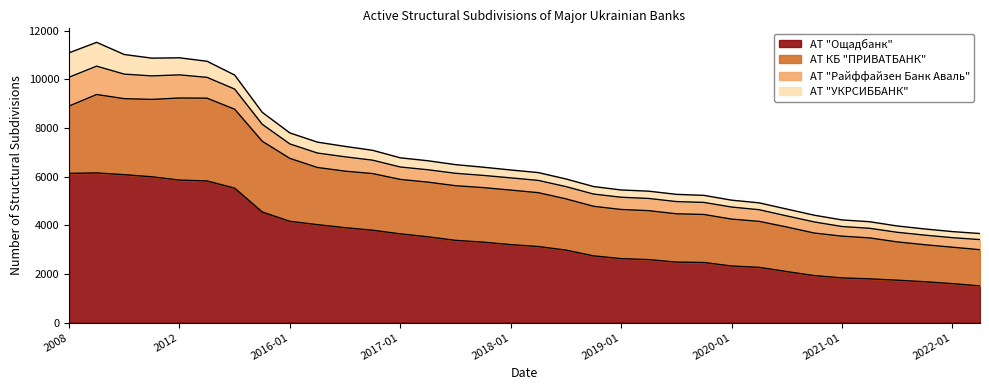

The АТ "Ощадбанк" series shows 1931 at 2020-10. True or false?

True